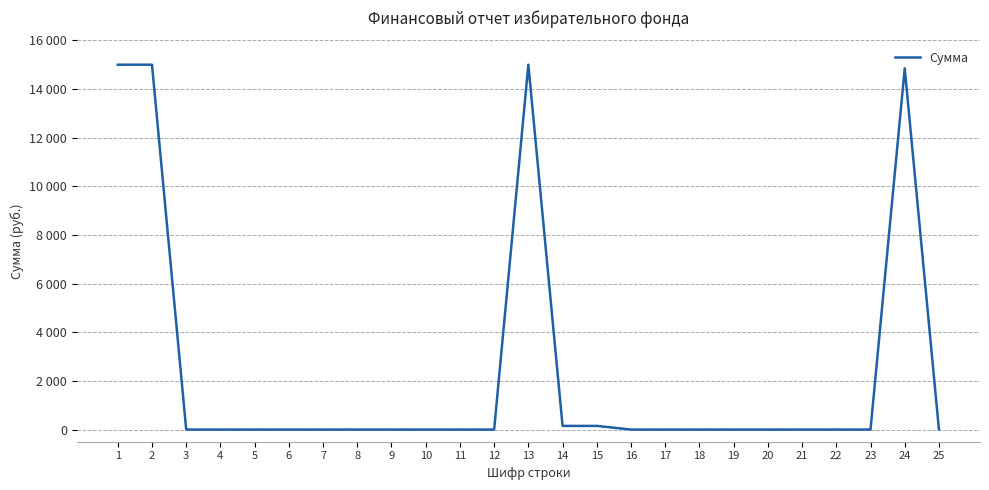

True or false: the data shows 0 at 12.

True